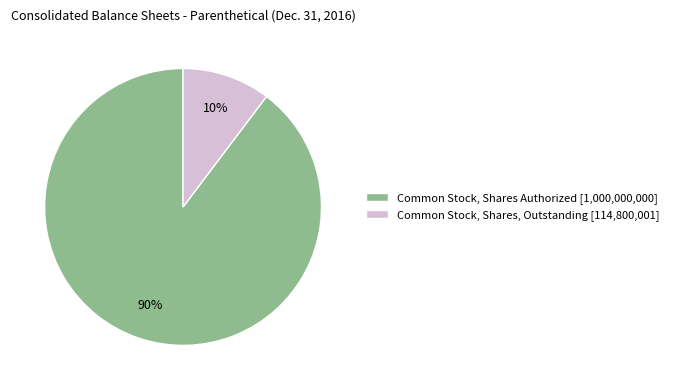

To the nearest percent, what is the combined percentage of Common Stock, Shares, Outstanding [114,800,001] and Common Stock, Shares Authorized [1,000,000,000]?

100%